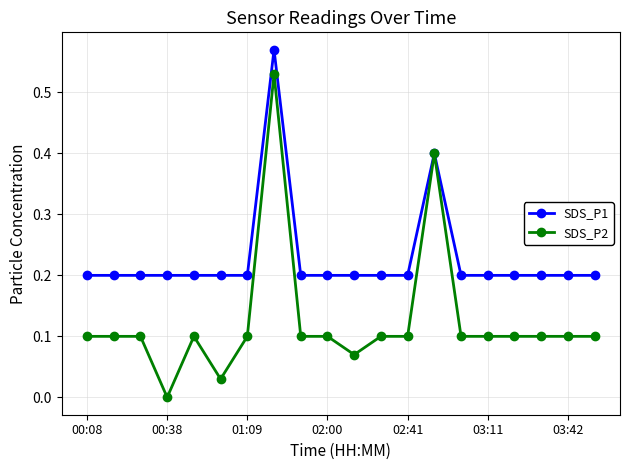

What is the value of the SDS_P2 point at the 14th from the left?

0.4